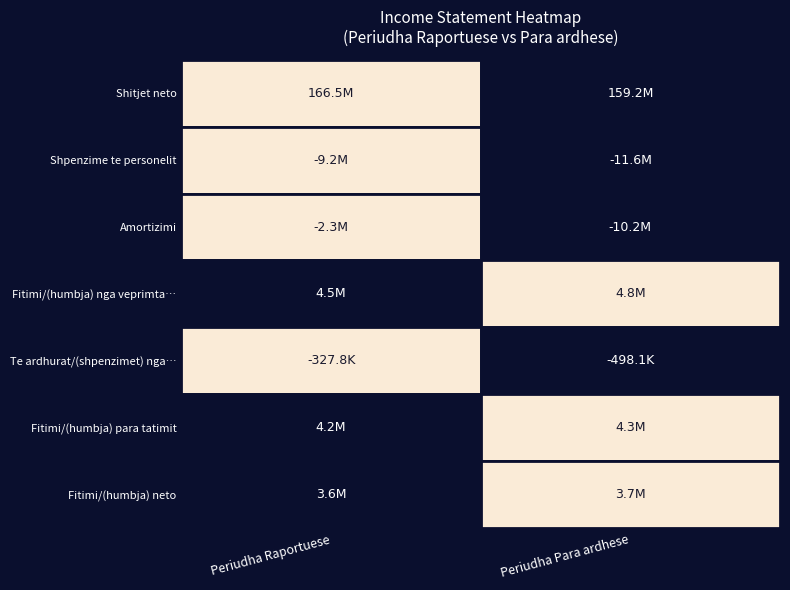

Reading left to right, list all the values displayed in this chart.

Shitjet neto: Periudha Raportuese=1.0	Periudha Para ardhese=0.0
Shpenzime te personelit: Periudha Raportuese=1.0	Periudha Para ardhese=0.0
Amortizimi: Periudha Raportuese=1.0	Periudha Para ardhese=0.0
Fitimi/(humbja) nga veprimta…: Periudha Raportuese=0.0	Periudha Para ardhese=1.0
Te ardhurat/(shpenzimet) nga…: Periudha Raportuese=1.0	Periudha Para ardhese=0.0
Fitimi/(humbja) para tatimit: Periudha Raportuese=0.0	Periudha Para ardhese=1.0
Fitimi/(humbja) neto: Periudha Raportuese=0.0	Periudha Para ardhese=1.0